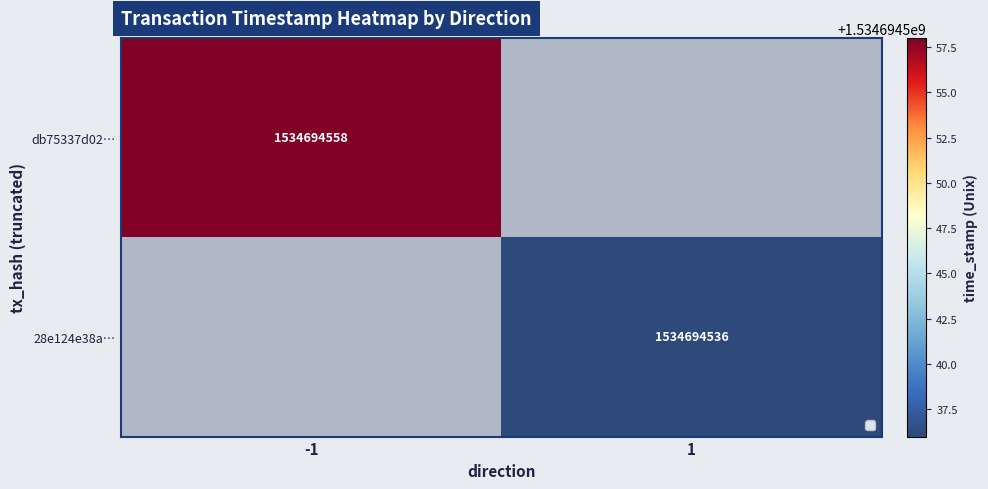

Rank the series by their average value, from highest to lowest.

db75337d02d6bf4c225687377eb0f6305d9009c, 28e124e38ab8b320e1ec7307e596cc1c16f8b42